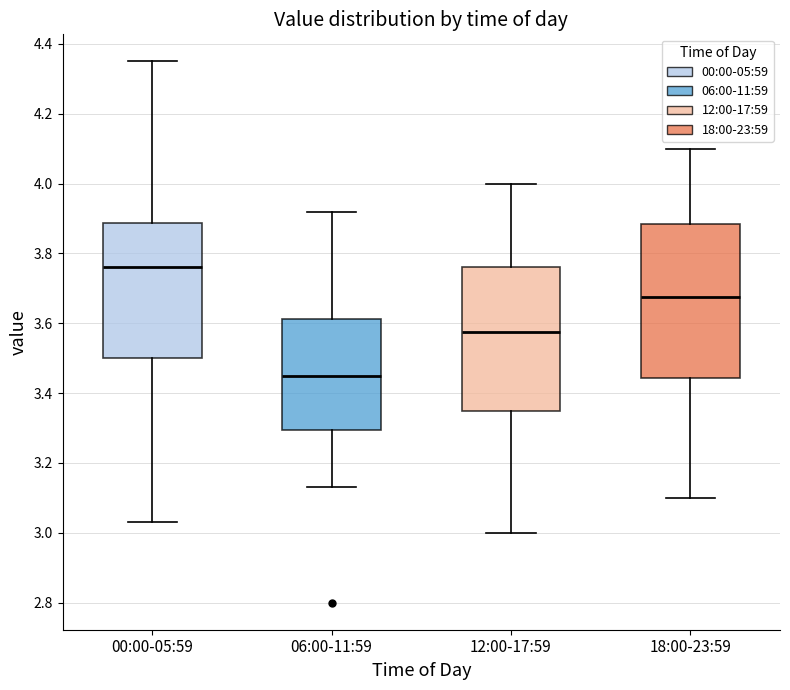

Reading left to right, transcribe this box plot: for each box, give where its median line is, the range the box spans, and where its two whiskers end, as read against the y-axis. The values are not printed on the chart, so give them approximately, as read against the axis.

00:00-05:59: median 3.76, box 3.50 to 3.88, whiskers 3.04 to 4.36
06:00-11:59: median 3.46, box 3.30 to 3.62, whiskers 3.14 to 3.92
12:00-17:59: median 3.58, box 3.36 to 3.76, whiskers 3.00 to 4.00
18:00-23:59: median 3.68, box 3.44 to 3.88, whiskers 3.10 to 4.10